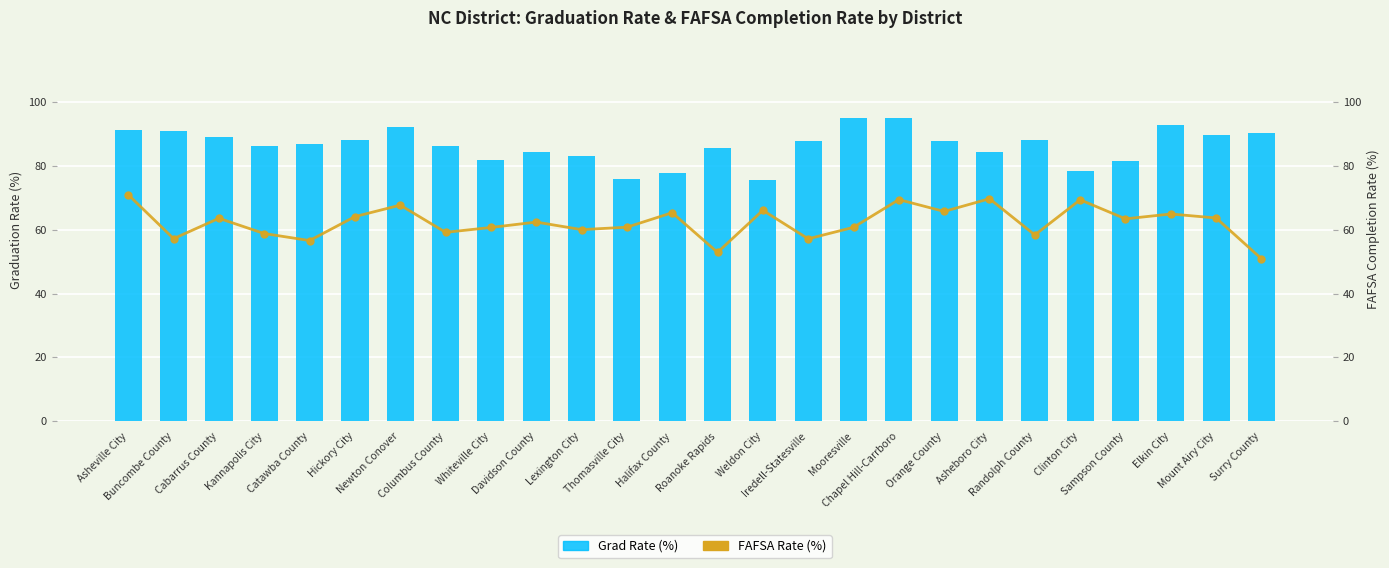

The FAFSA Rate (%) series shows 58.3 at Randolph County. True or false?

True